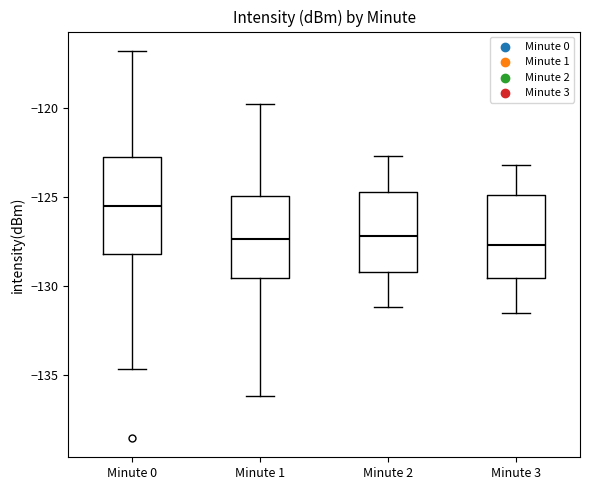

Which box has the highest median line?

Minute 0